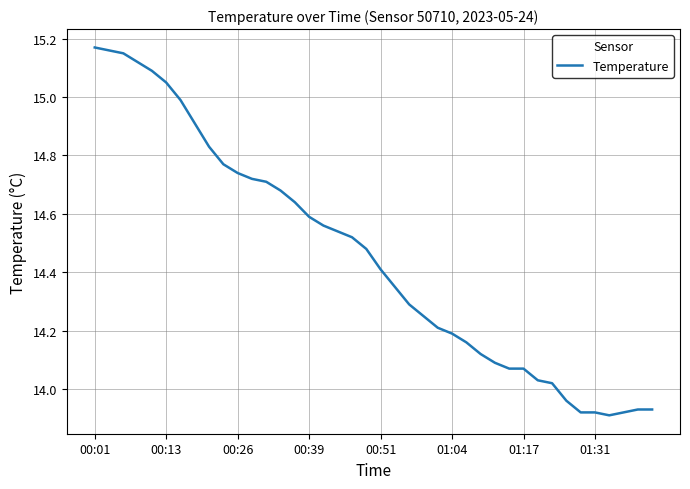

What is the difference between the maximum and minimum values?

1.3